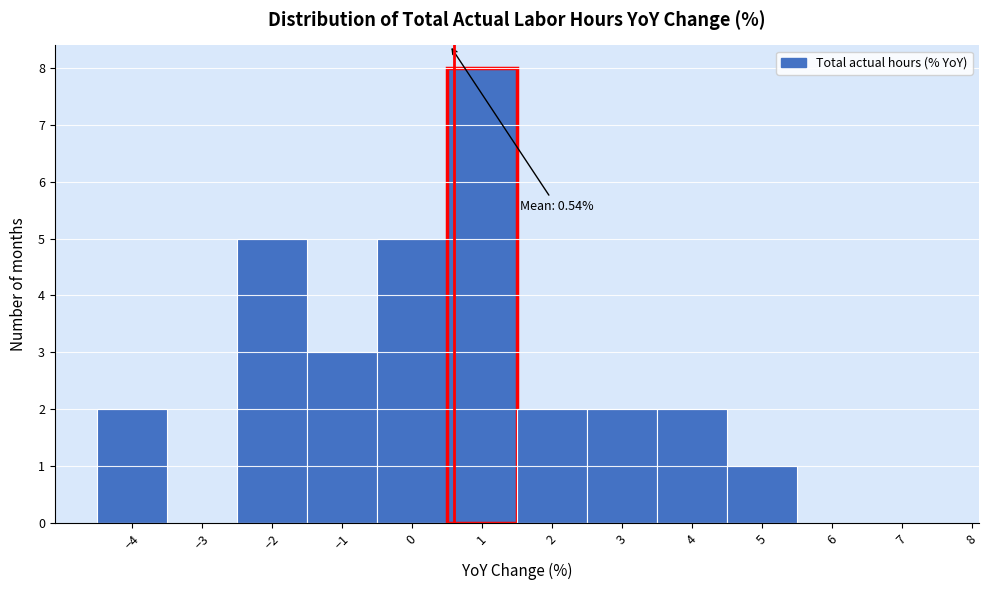

Over which range of the x-axis is the bar tallest?

0.5 to 1.5